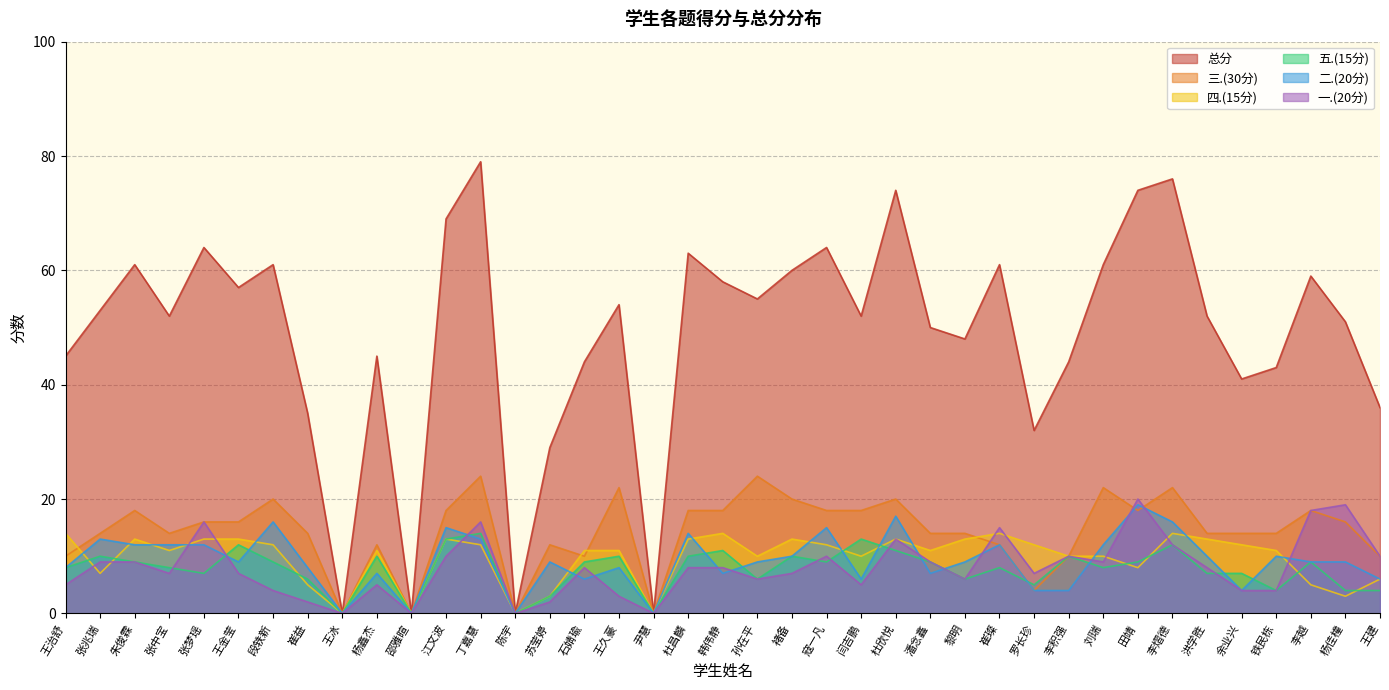

Rank the series at 崔益 from lowest to highest value.

一.(20分), 四.(15分), 五.(15分), 二.(20分), 三.(30分), 总分